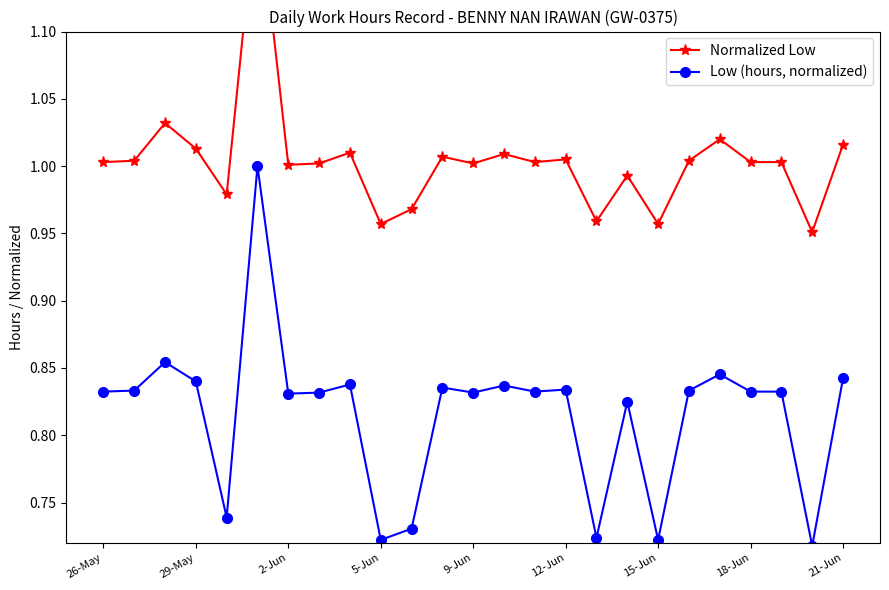

True or false: Low (hours, normalized) and Normalized Low cross at least once.

False